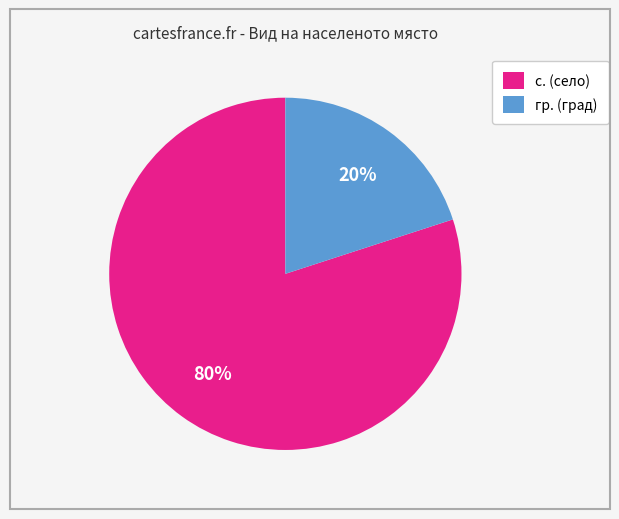

Which slice is the largest?

с.